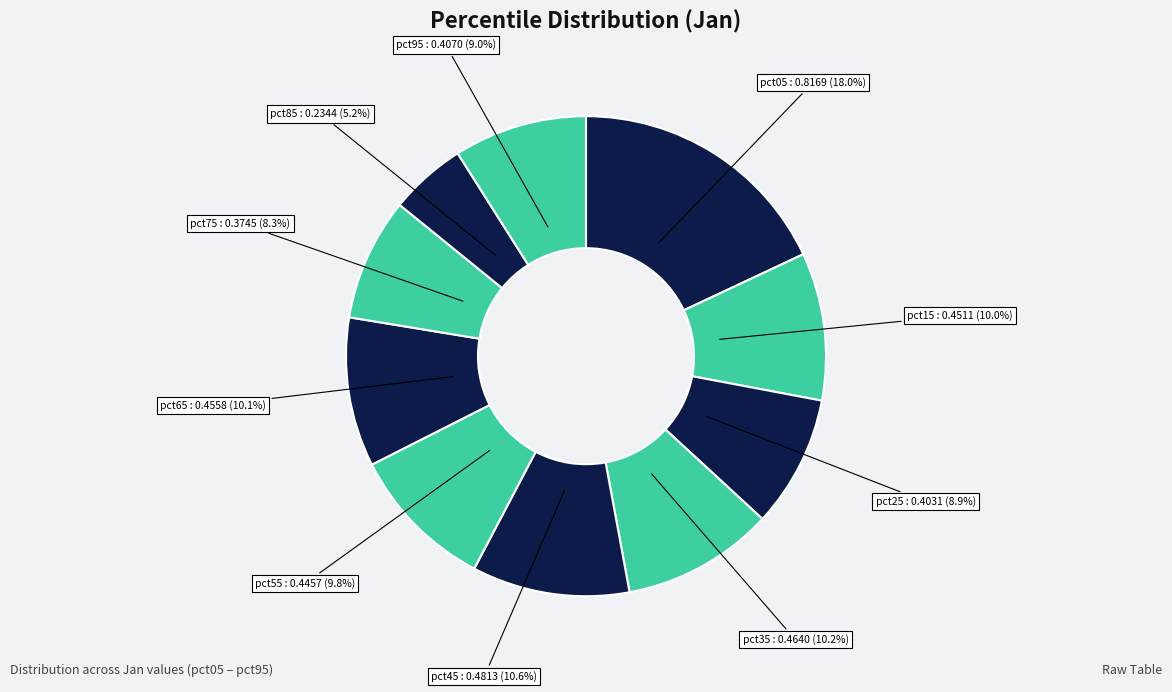

Between pct95 and pct15, which is larger?

pct15